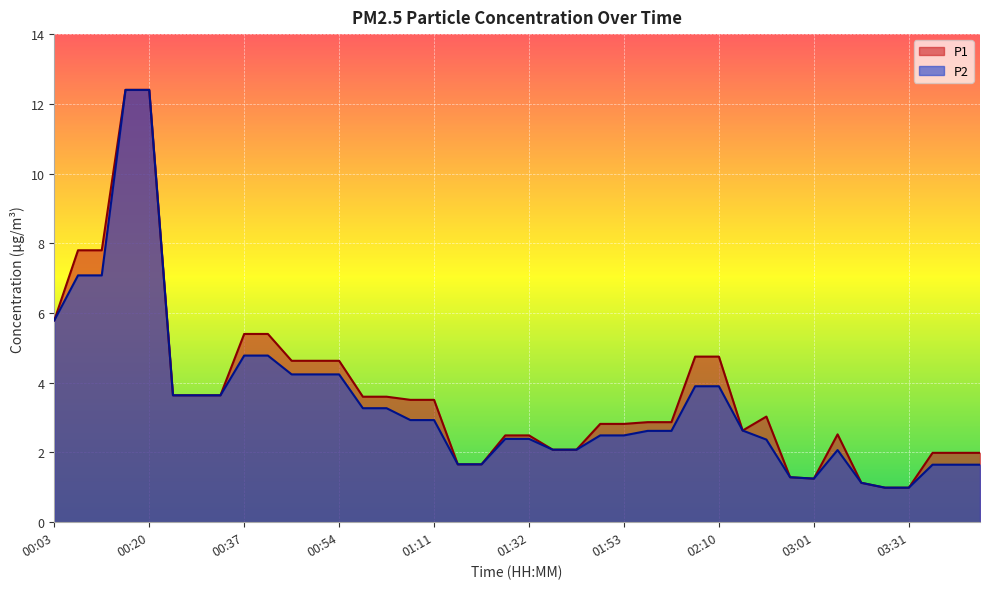

What are all the series names shown in the legend?

P1, P2